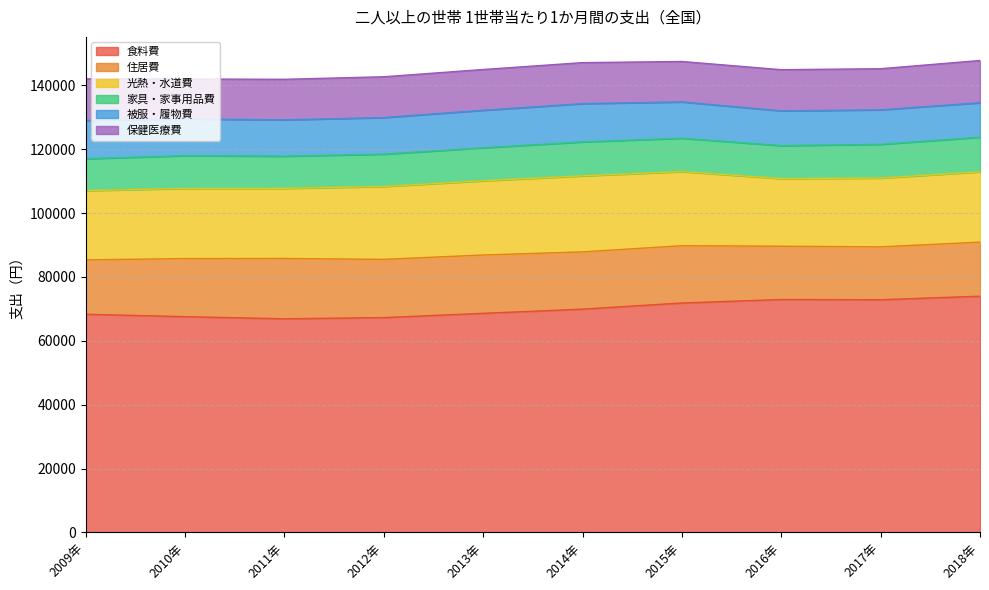

Reading left to right, what are all the values shown in this chart?

食料費: 68322	67563	66904	67275	68604	69926	71844	72934	72866	73977
住居費: 17024	18179	18874	18231	18262	17919	17931	16679	16555	16915
光熱・水道費: 21685	21951	21954	22815	23240	23799	23197	21177	21535	22019
家具・家事用品費: 9975	10266	10070	10122	10325	10633	10458	10329	10560	10839
被服・履物費: 11994	11499	11382	11453	11756	11983	11363	10878	10806	10791
保健医療費: 13016	12515	12691	12777	12763	12838	12663	12888	12873	13227